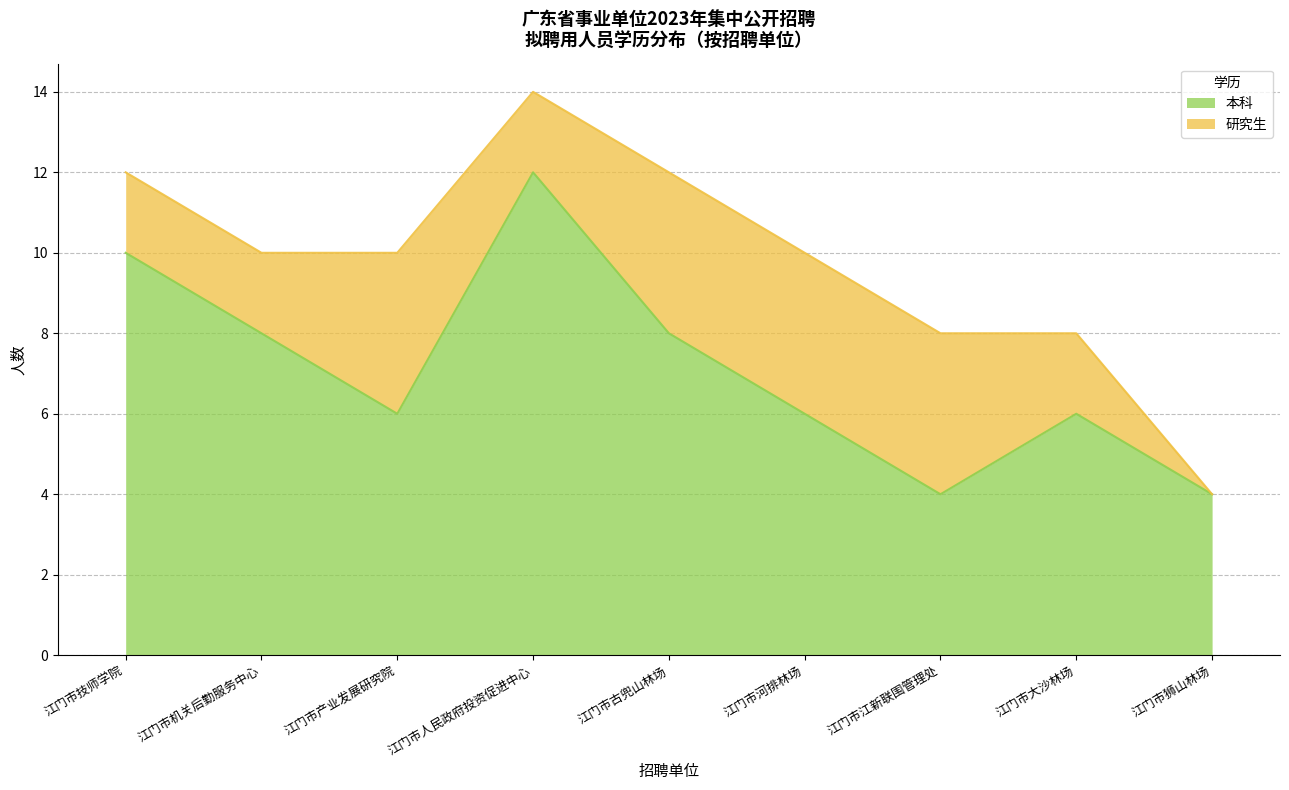

The value at 江门市技师学院 is 15. True or false?

False